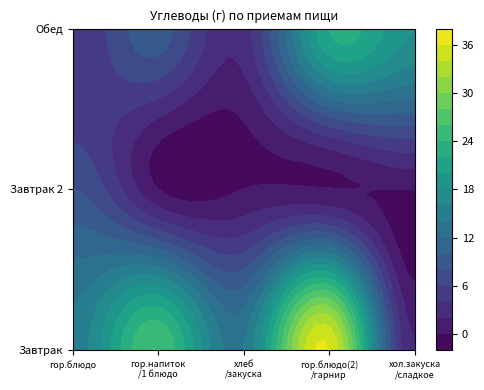

What is the difference between the second highest and second lowest values in the Завтрак series?

12